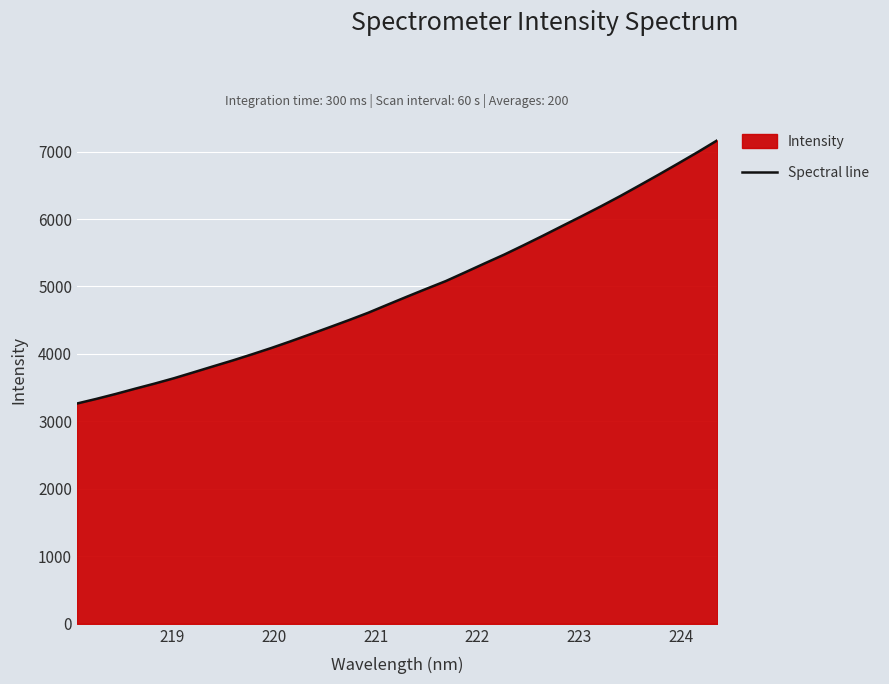

What is the sum of all values?

167837.2